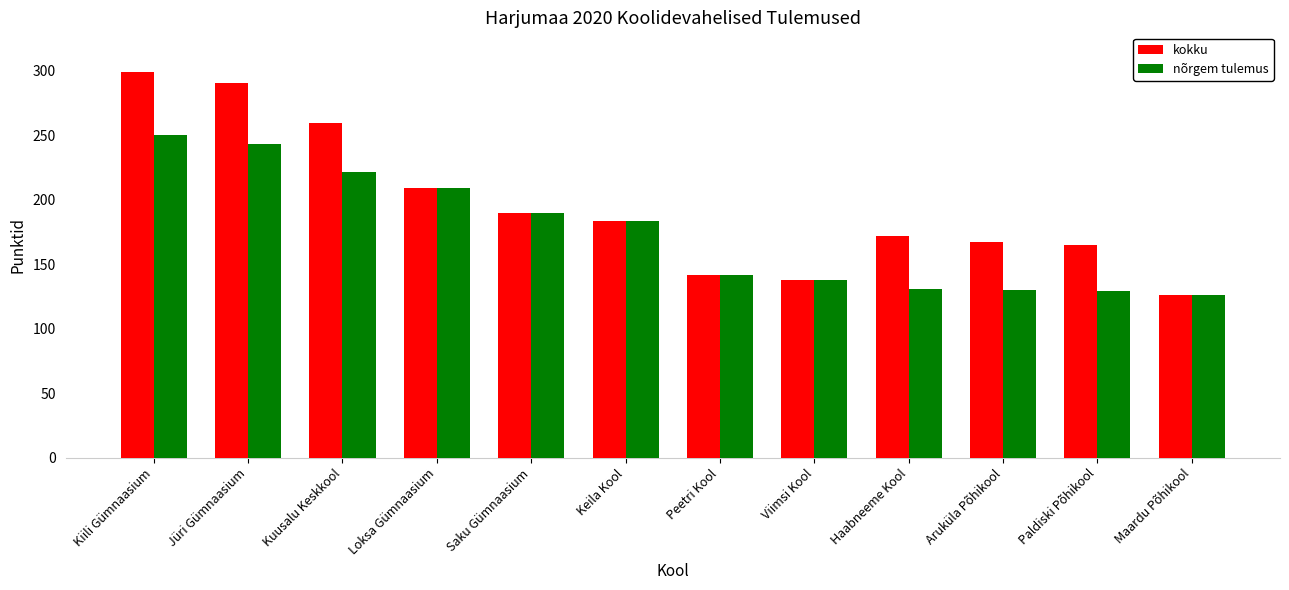

The nõrgem tulemus series shows 305 at Keila Kool. True or false?

False